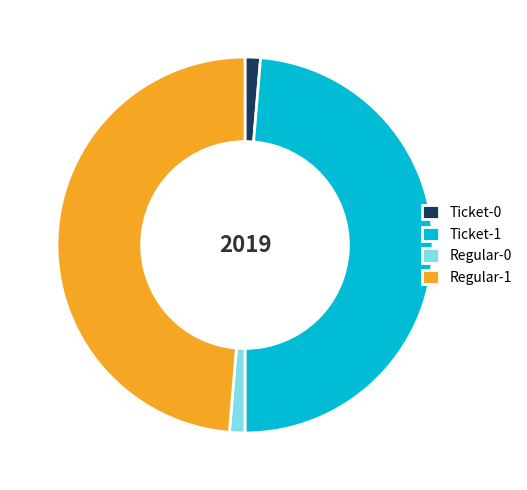

How many slices are in this pie chart?

4